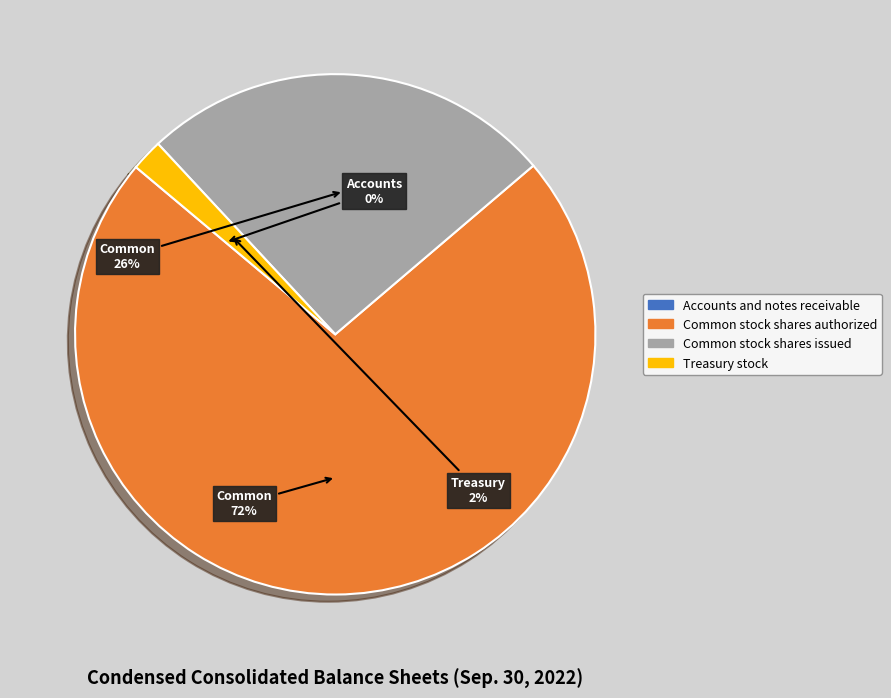

Which slice is the largest?

Common stock shares authorized